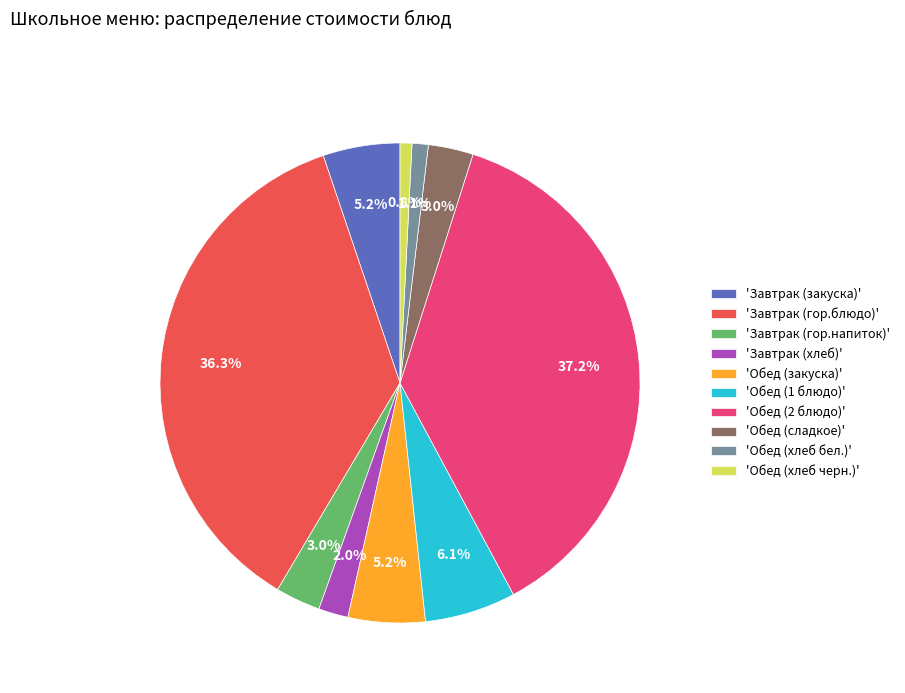

Which slice is the largest?

'Обед (2 блюдо)'